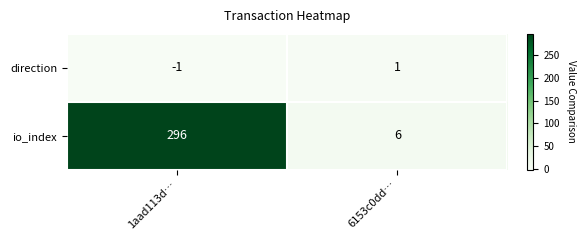

At which label does direction reach its minimum?

1aad113d…